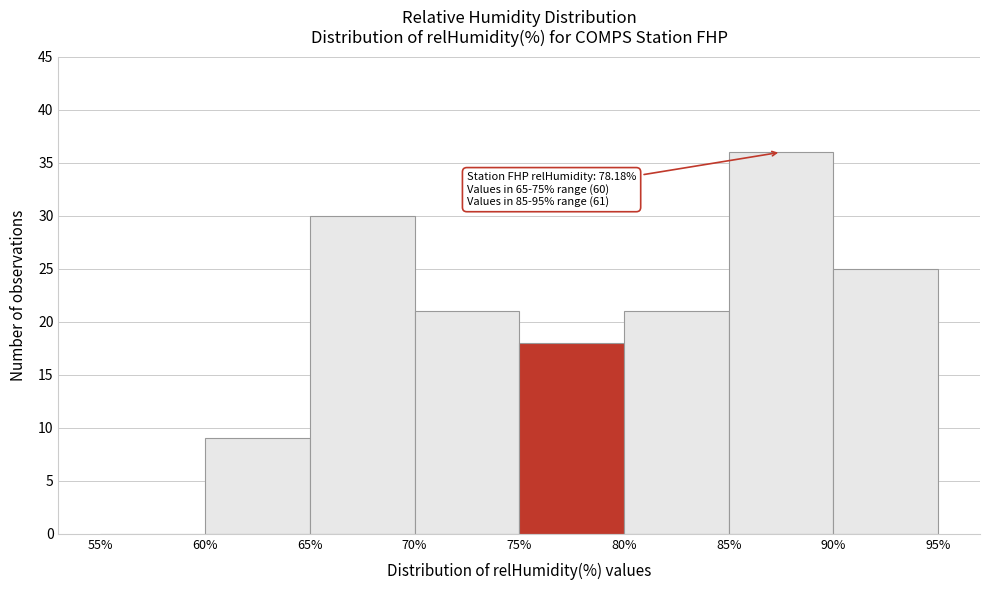

Over which range of the x-axis is the bar tallest?

85% to 90%